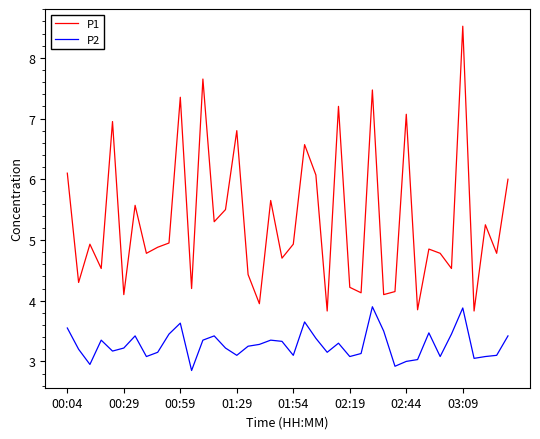

Which series has the widest spread of values?

P1